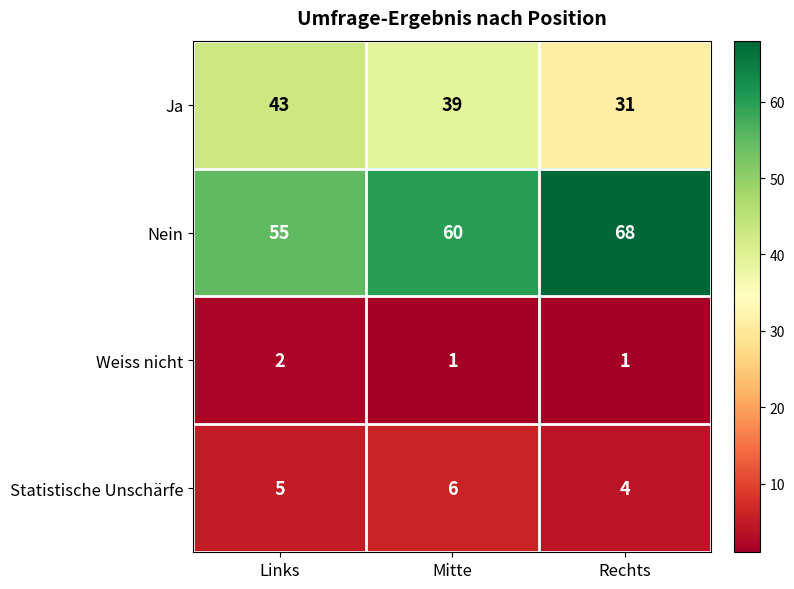

Read the Nein value at Rechts.

68